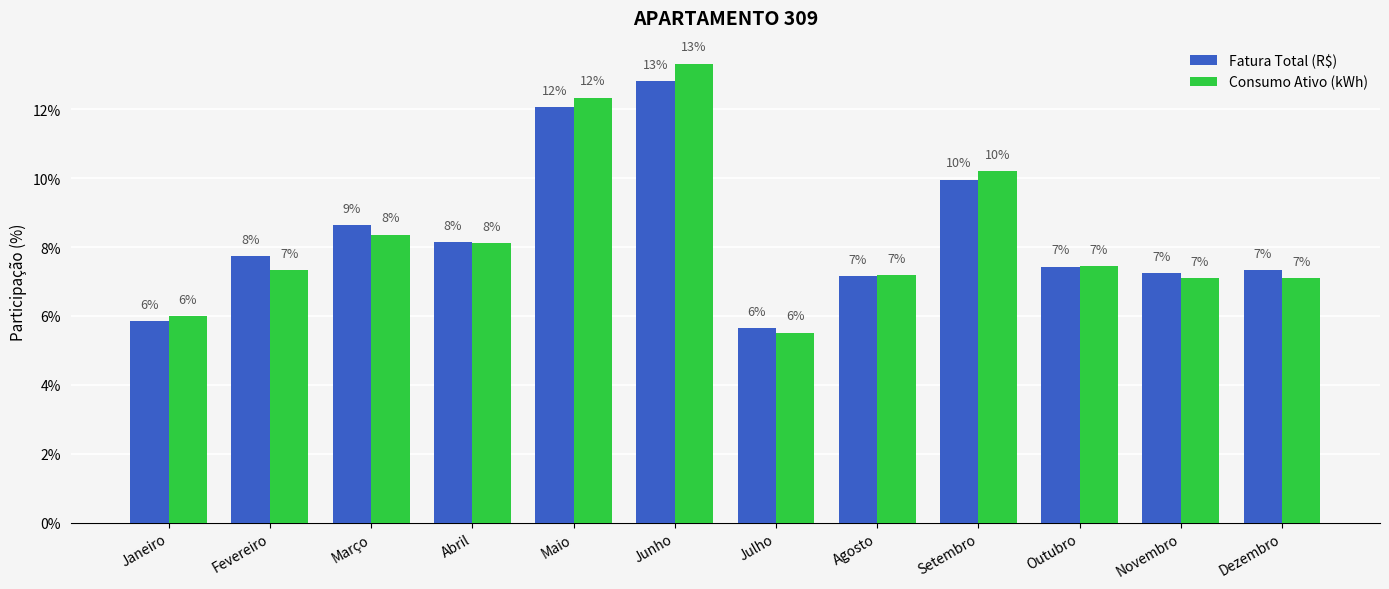

What are all the series names shown in the legend?

Fatura Total (R$), Consumo Ativo (kWh)